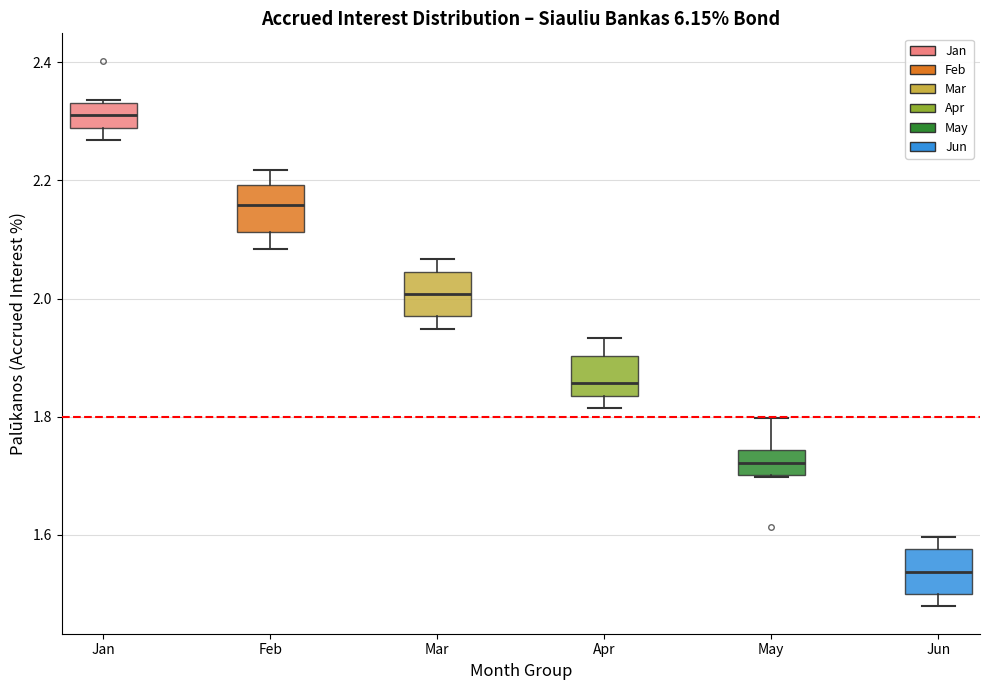

Which box's median line is the highest?

Jan